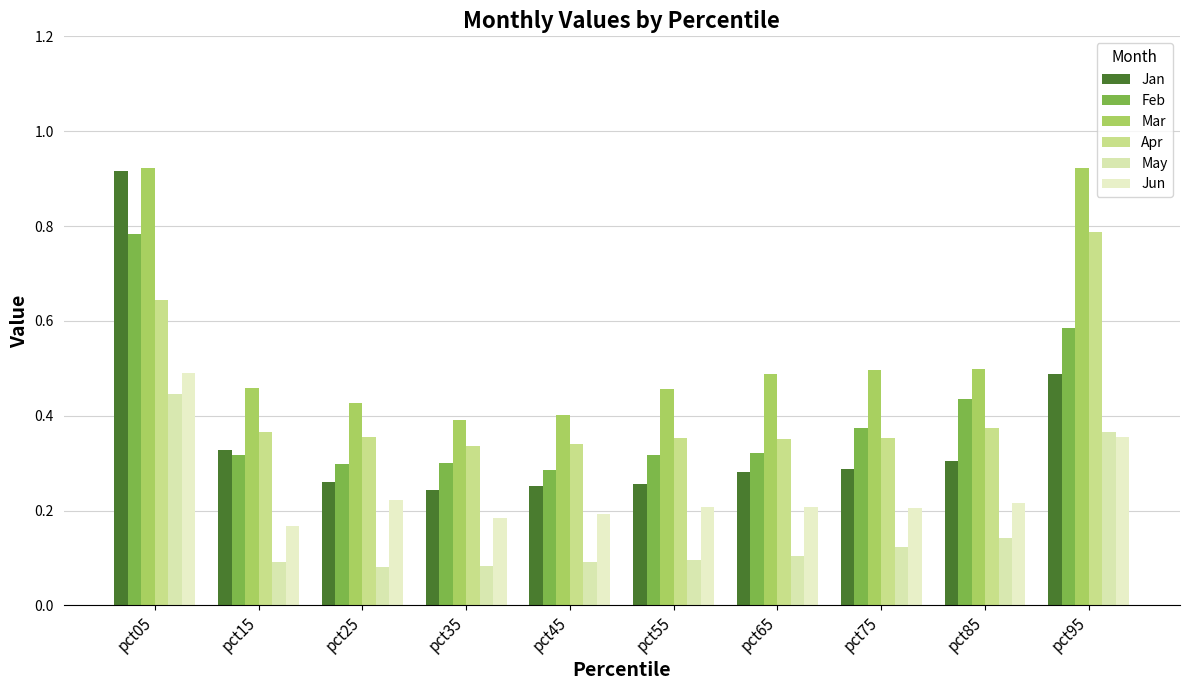

Reading left to right, list all the values displayed in this chart.

Jan: pct05=0.9	pct15=0.3	pct25=0.3	pct35=0.2	pct45=0.3	pct55=0.3	pct65=0.3	pct75=0.3	pct85=0.3	pct95=0.5
Feb: pct05=0.8	pct15=0.3	pct25=0.3	pct35=0.3	pct45=0.3	pct55=0.3	pct65=0.3	pct75=0.4	pct85=0.4	pct95=0.6
Mar: pct05=0.9	pct15=0.5	pct25=0.4	pct35=0.4	pct45=0.4	pct55=0.5	pct65=0.5	pct75=0.5	pct85=0.5	pct95=0.9
Apr: pct05=0.6	pct15=0.4	pct25=0.4	pct35=0.3	pct45=0.3	pct55=0.4	pct65=0.4	pct75=0.4	pct85=0.4	pct95=0.8
May: pct05=0.4	pct15=0.1	pct25=0.1	pct35=0.1	pct45=0.1	pct55=0.1	pct65=0.1	pct75=0.1	pct85=0.1	pct95=0.4
Jun: pct05=0.5	pct15=0.2	pct25=0.2	pct35=0.2	pct45=0.2	pct55=0.2	pct65=0.2	pct75=0.2	pct85=0.2	pct95=0.4